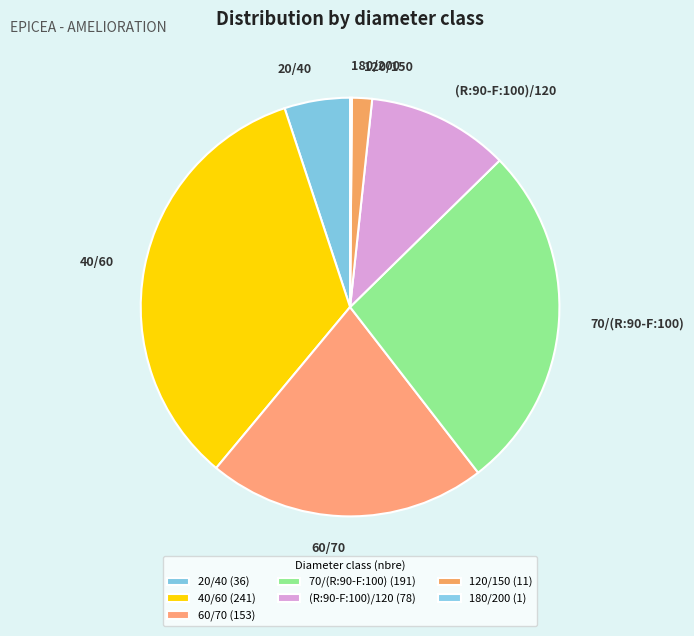

Does 20/40 represent more than half of the total?

No